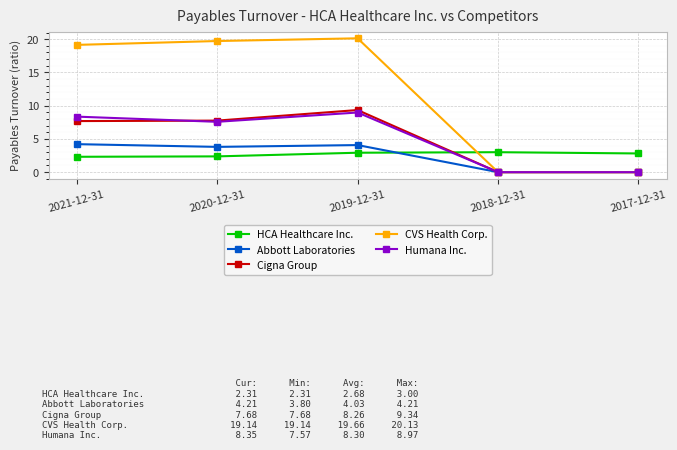

True or false: CVS Health Corp. has more than 2 points higher than both neighbors.

False